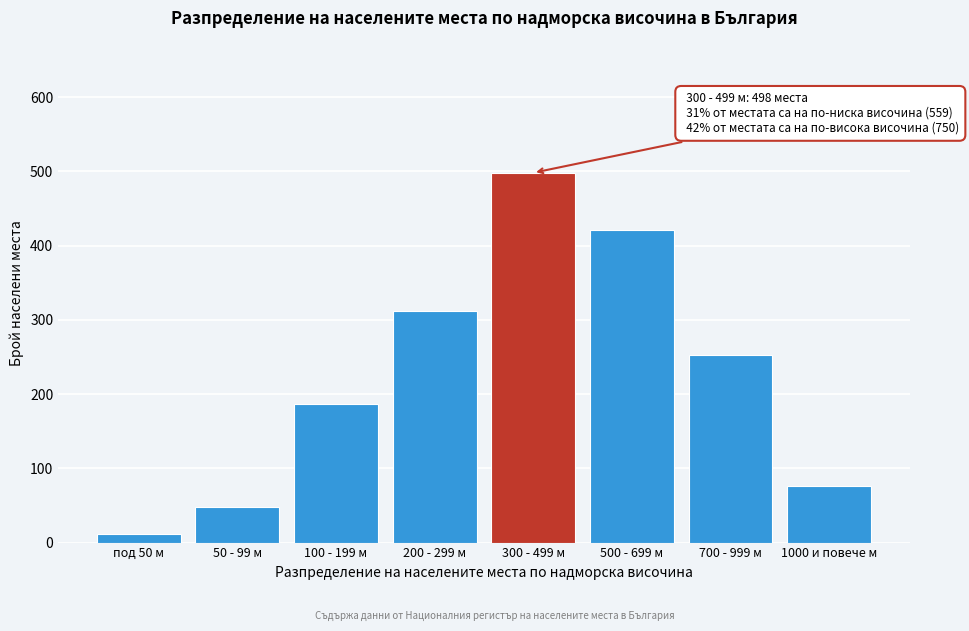

Reading right to left, what are all the values shown in this chart?

76	253	421	498	312	187	48	12